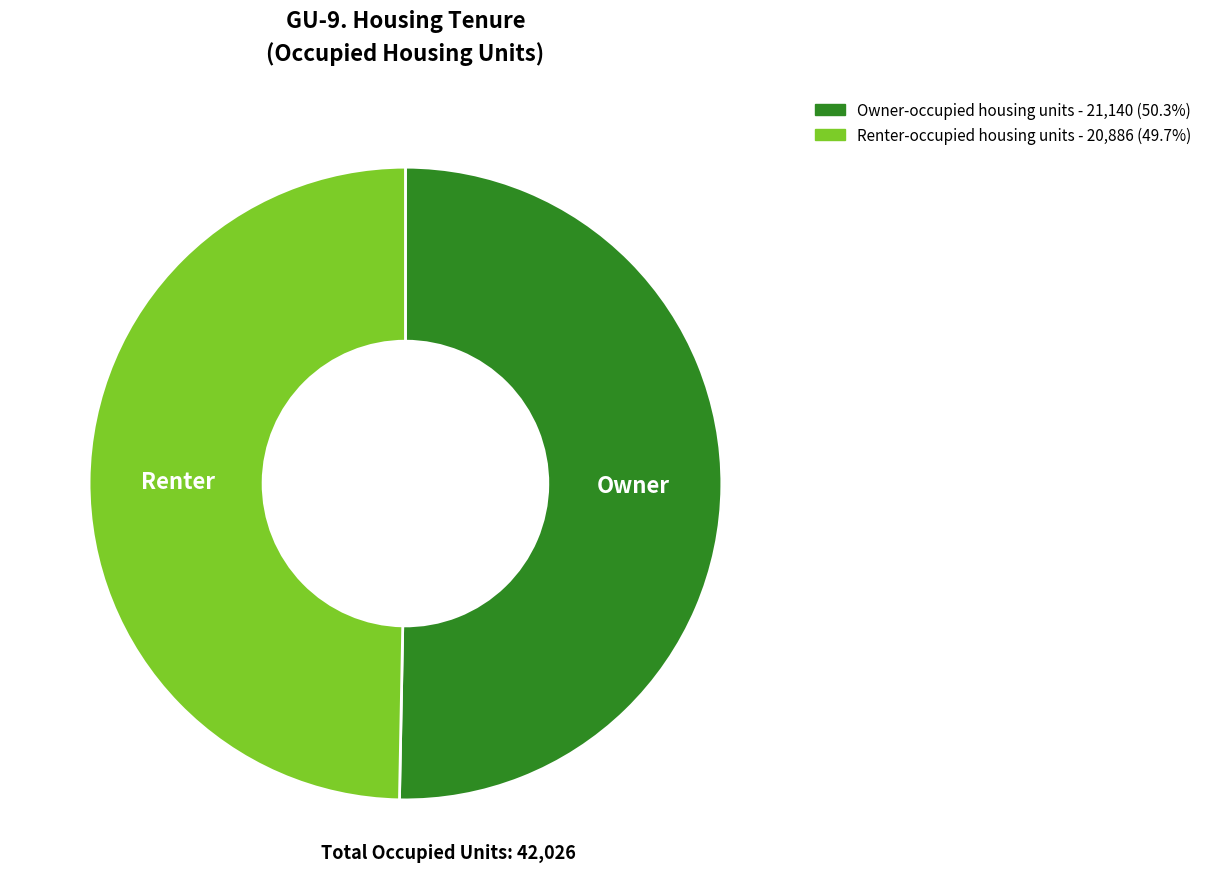

How many slices are in this pie chart?

2